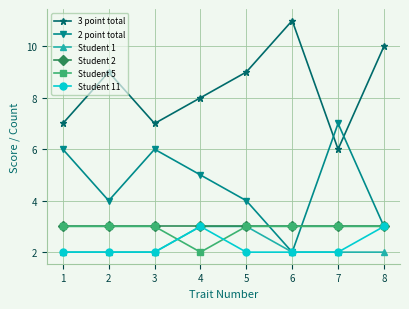

Which series has the largest total across all categories?

3 point total